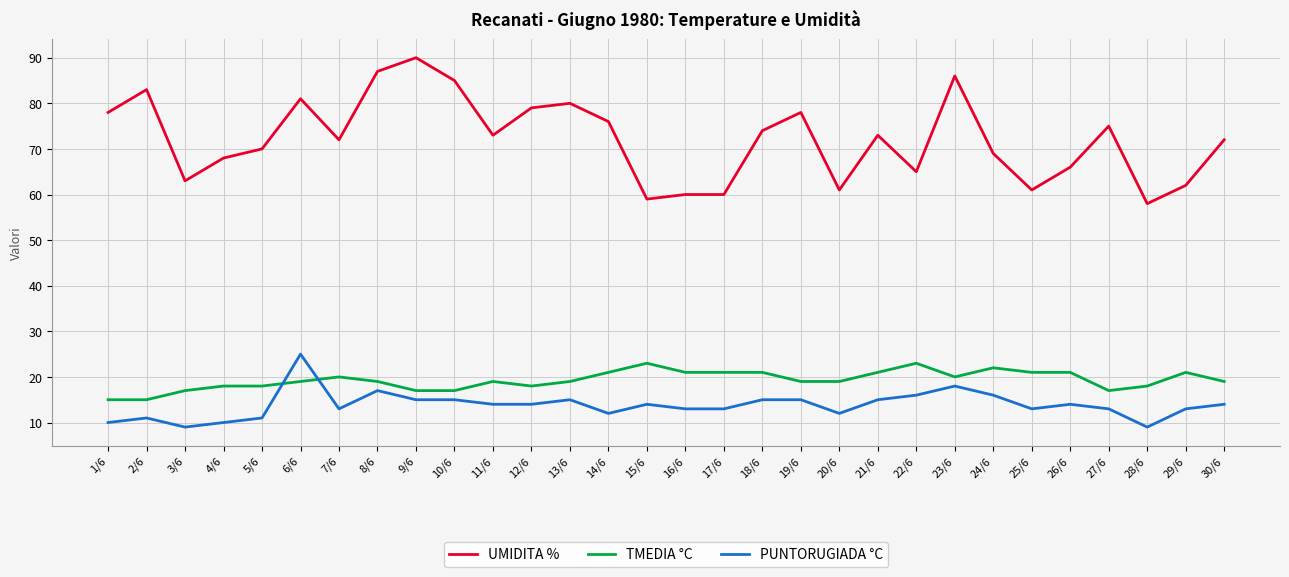

True or false: UMIDITA % has a value of 78 at 19/6.

True